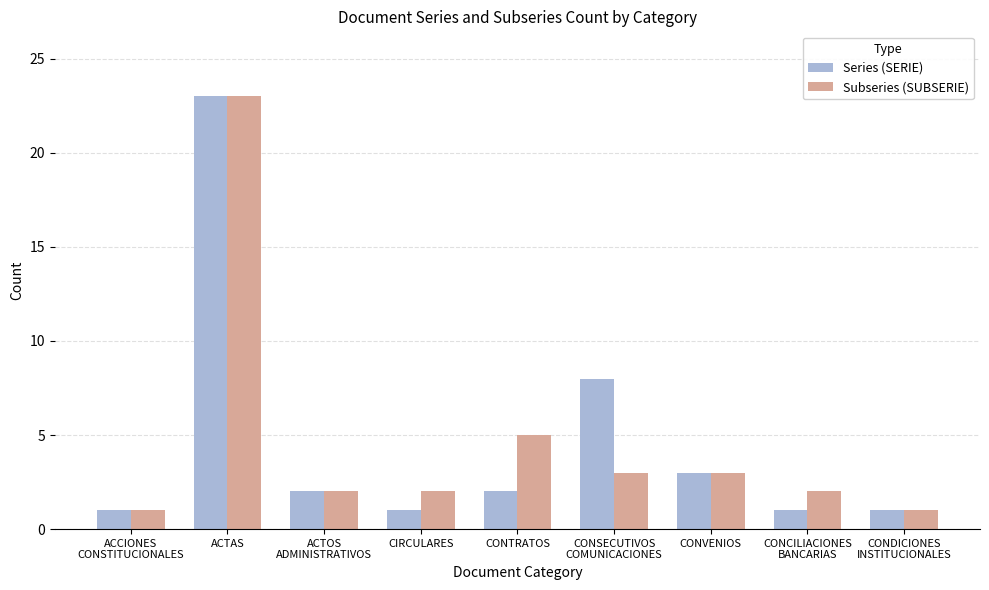

Reading left to right, transcribe all the data shown in this chart.

Series (SERIE): ACCIONES
CONSTITUCIONALES=1	ACTAS=23	ACTOS
ADMINISTRATIVOS=2	CIRCULARES=1	CONTRATOS=2	CONSECUTIVOS
COMUNICACIONES=8	CONVENIOS=3	CONCILIACIONES
BANCARIAS=1	CONDICIONES
INSTITUCIONALES=1
Subseries (SUBSERIE): ACCIONES
CONSTITUCIONALES=1	ACTAS=23	ACTOS
ADMINISTRATIVOS=2	CIRCULARES=2	CONTRATOS=5	CONSECUTIVOS
COMUNICACIONES=3	CONVENIOS=3	CONCILIACIONES
BANCARIAS=2	CONDICIONES
INSTITUCIONALES=1